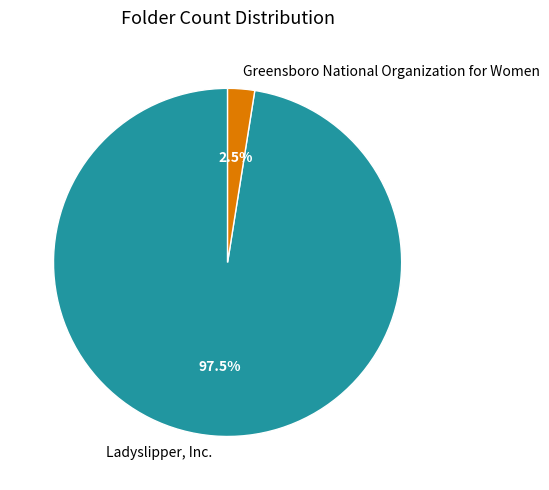

Combined, do Greensboro National Organization for Women and Ladyslipper, Inc. account for over 50%?

Yes